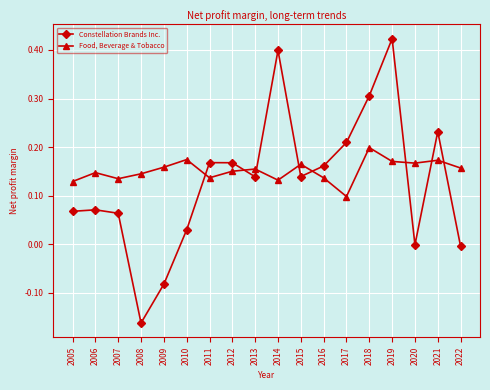

What is the sum of all Constellation Brands Inc. values?

2.3